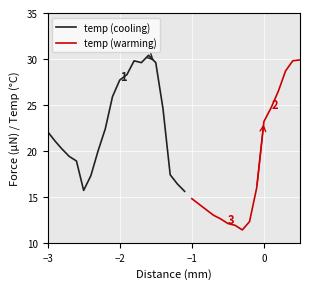

What is the maximum value shown in the chart?

30.4